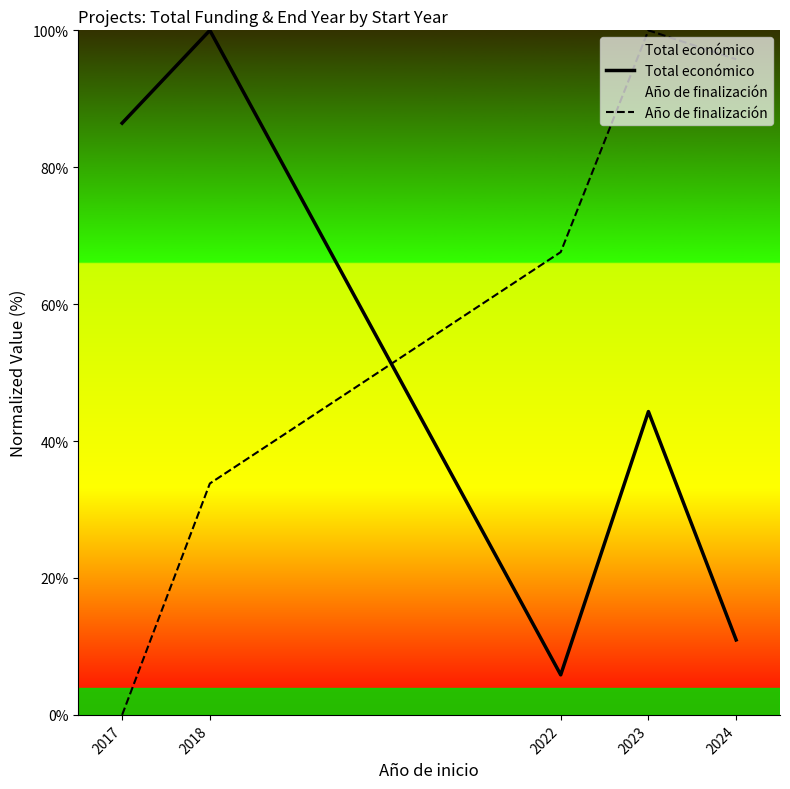

What are all the series names shown in the legend?

Total económico, Año de finalización